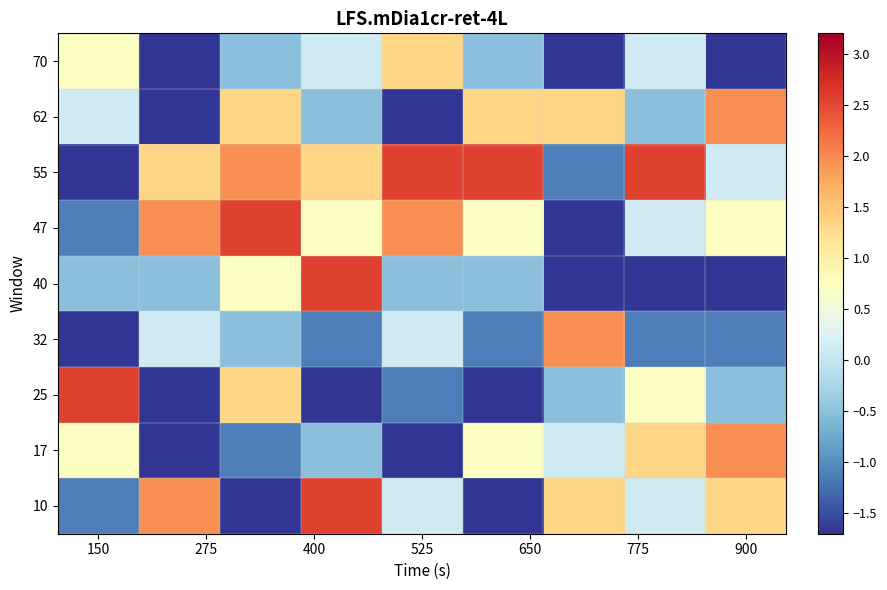

List the series in order of their peak value, highest first.

10, 25, 40, 47, 55, 17, 32, 62, 70